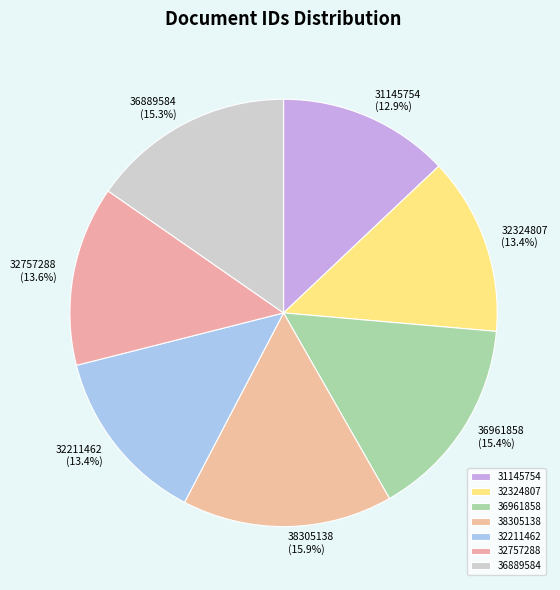

What is the largest slice in the pie chart?

38305138